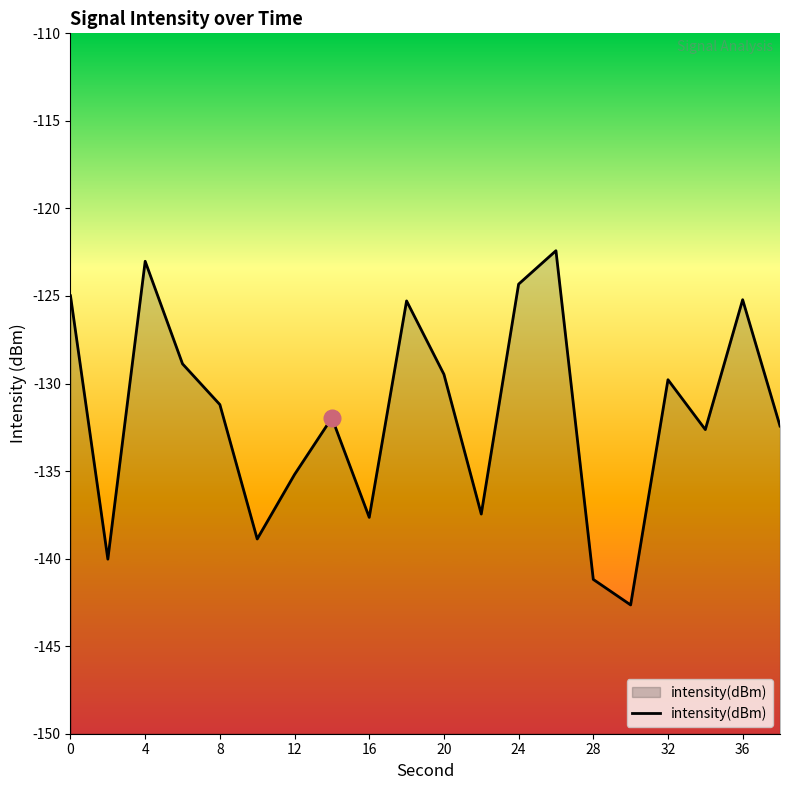

True or false: the data shows -57.8 at 11.

False